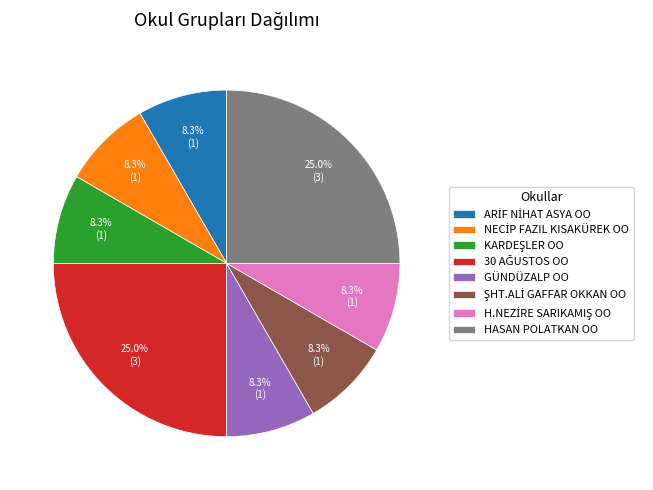

How many slices are in this pie chart?

8